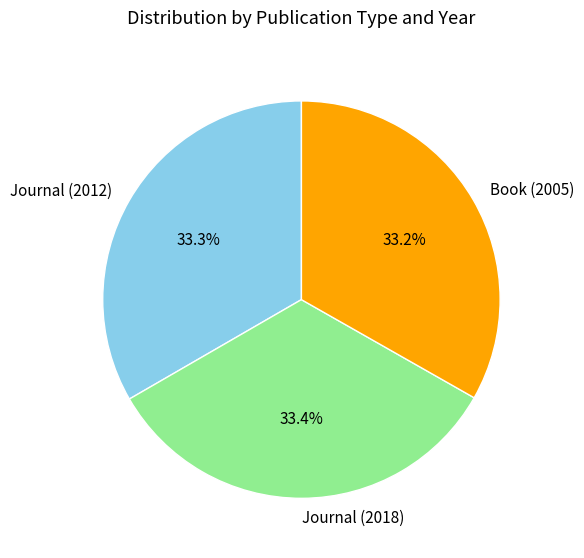

Is it true that Book (2005) is 46% of the pie?

False